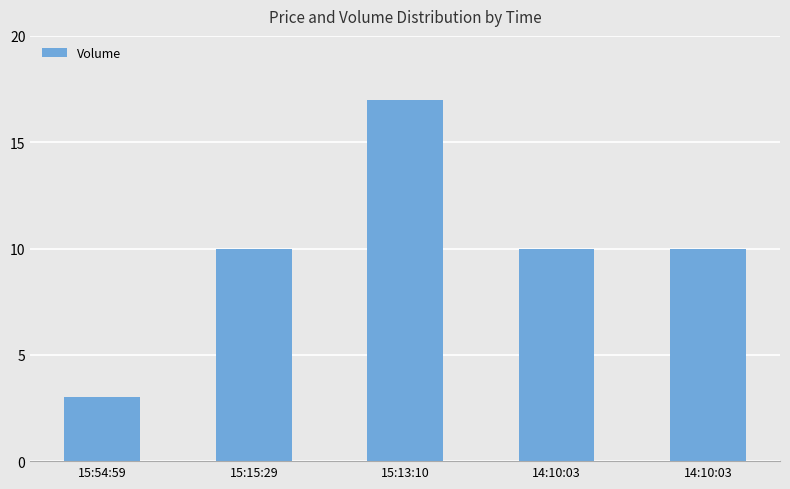

Count the number of data series in this chart.

1